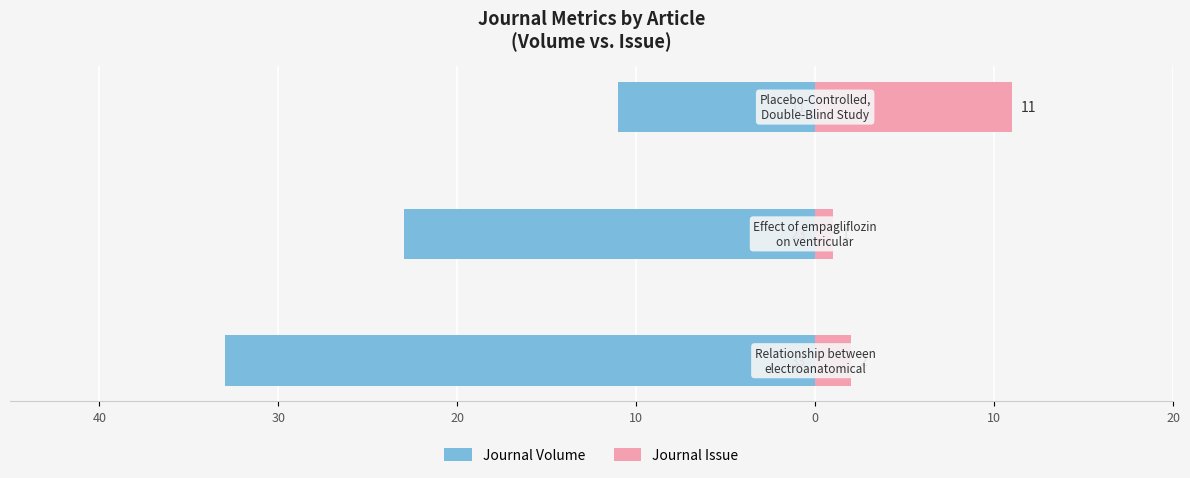

How many bars are there in total?

6